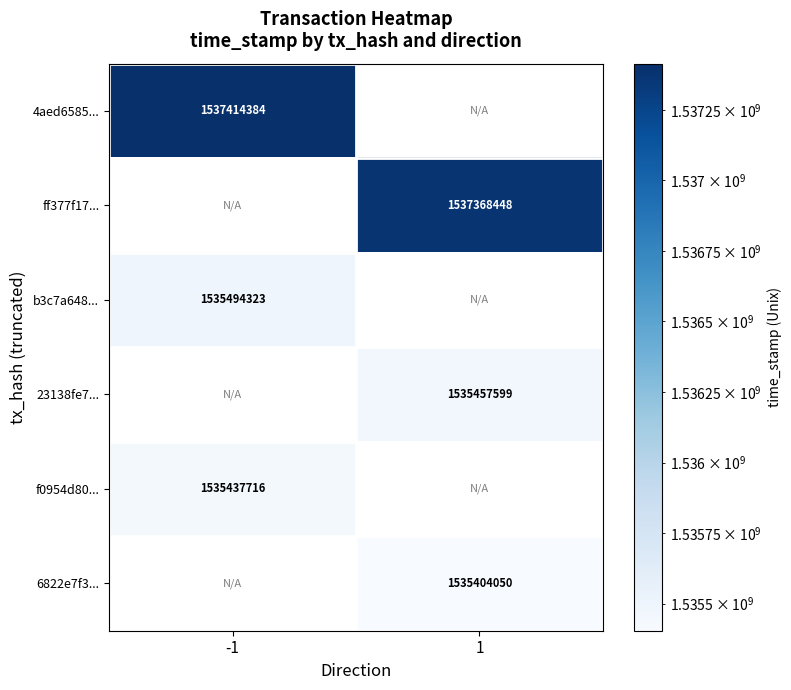

What is the greatest value displayed?

1537414384.0